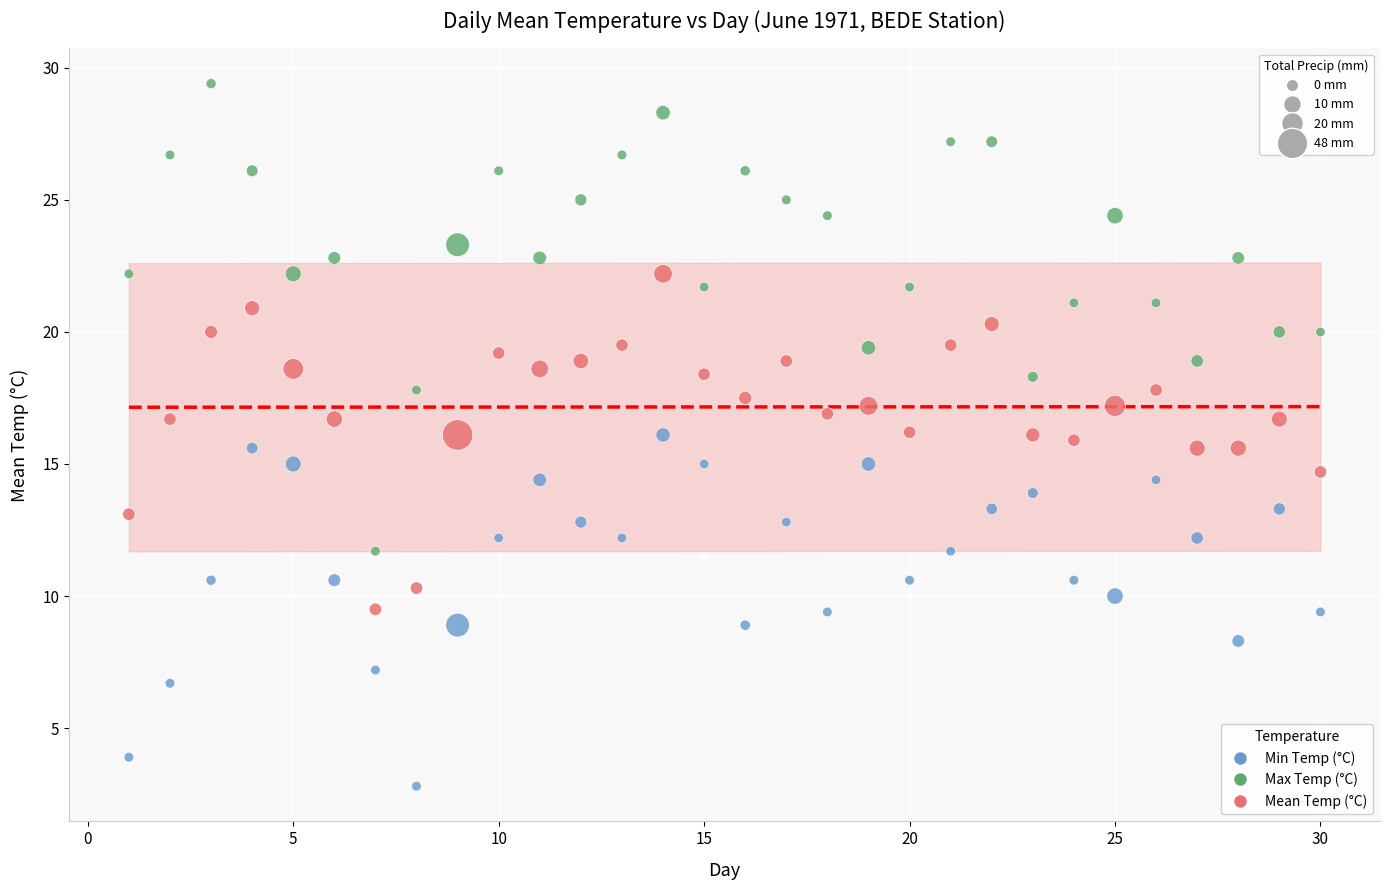

Across all data points, what is the range of X values (max minus min)?

29.0